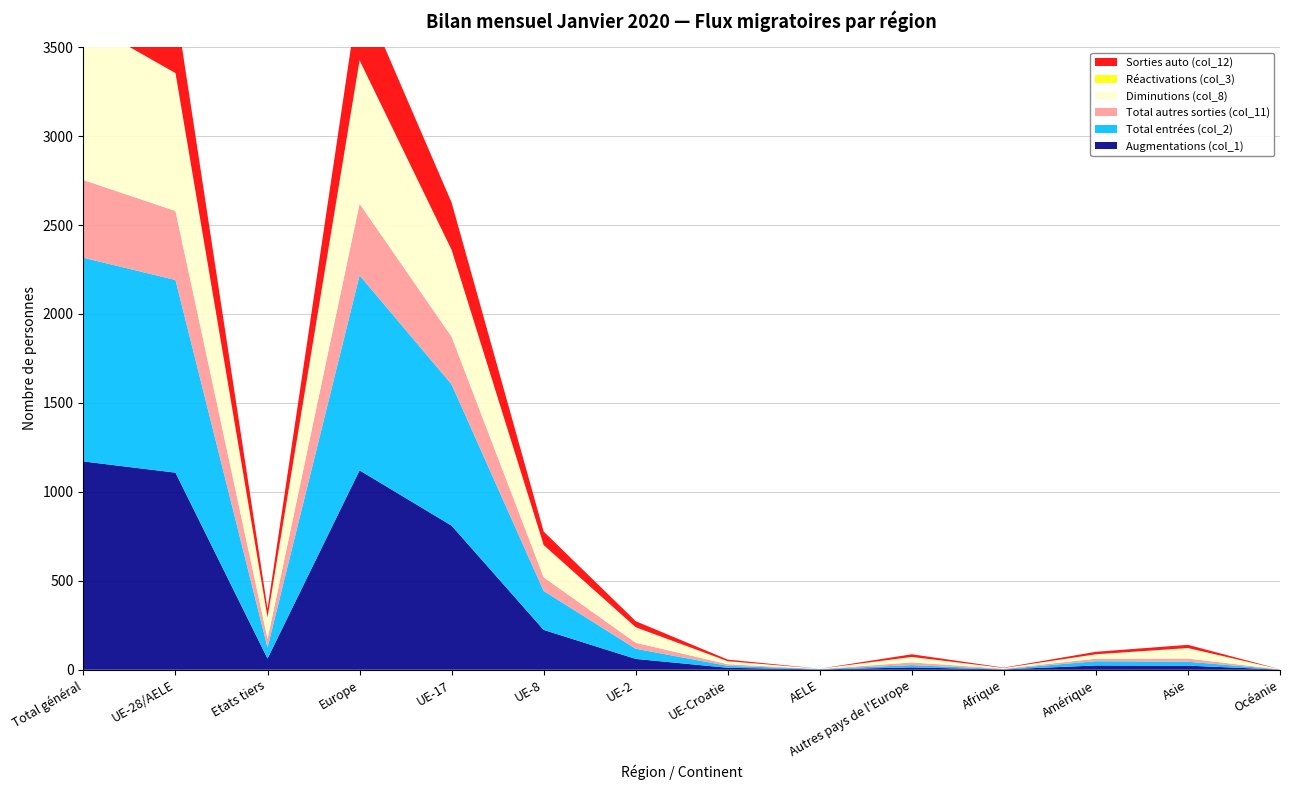

Reading left to right, transcribe all the data shown in this chart.

Augmentations (col_1): Total général=1171	UE-28/AELE=1108	Etats tiers=63	Europe=1121	UE-17=810	UE-8=224	UE-2=61	UE-Croatie=11	AELE=2	Autres pays de l'Europe=13	Afrique=2	Amérique=24	Asie=23	Océanie=1
Total entrées (col_2): Total général=1145	UE-28/AELE=1083	Etats tiers=62	Europe=1096	UE-17=794	UE-8=219	UE-2=57	UE-Croatie=11	AELE=2	Autres pays de l'Europe=13	Afrique=2	Amérique=24	Asie=22	Océanie=1
Total autres sorties (col_11): Total général=437	UE-28/AELE=388	Etats tiers=49	Europe=403	UE-17=268	UE-8=77	UE-2=34	UE-Croatie=9	AELE=0	Autres pays de l'Europe=15	Afrique=2	Amérique=14	Asie=18	Océanie=0
Diminutions (col_8): Total général=895	UE-28/AELE=775	Etats tiers=120	Europe=806	UE-17=488	UE-8=181	UE-2=87	UE-Croatie=17	AELE=2	Autres pays de l'Europe=31	Afrique=4	Amérique=25	Asie=59	Océanie=1
Réactivations (col_3): Total général=0	UE-28/AELE=0	Etats tiers=0	Europe=0	UE-17=0	UE-8=0	UE-2=0	UE-Croatie=0	AELE=0	Autres pays de l'Europe=0	Afrique=0	Amérique=0	Asie=0	Océanie=0
Sorties auto (col_12): Total général=434	UE-28/AELE=385	Etats tiers=49	Europe=400	UE-17=266	UE-8=76	UE-2=34	UE-Croatie=9	AELE=0	Autres pays de l'Europe=15	Afrique=2	Amérique=14	Asie=18	Océanie=0